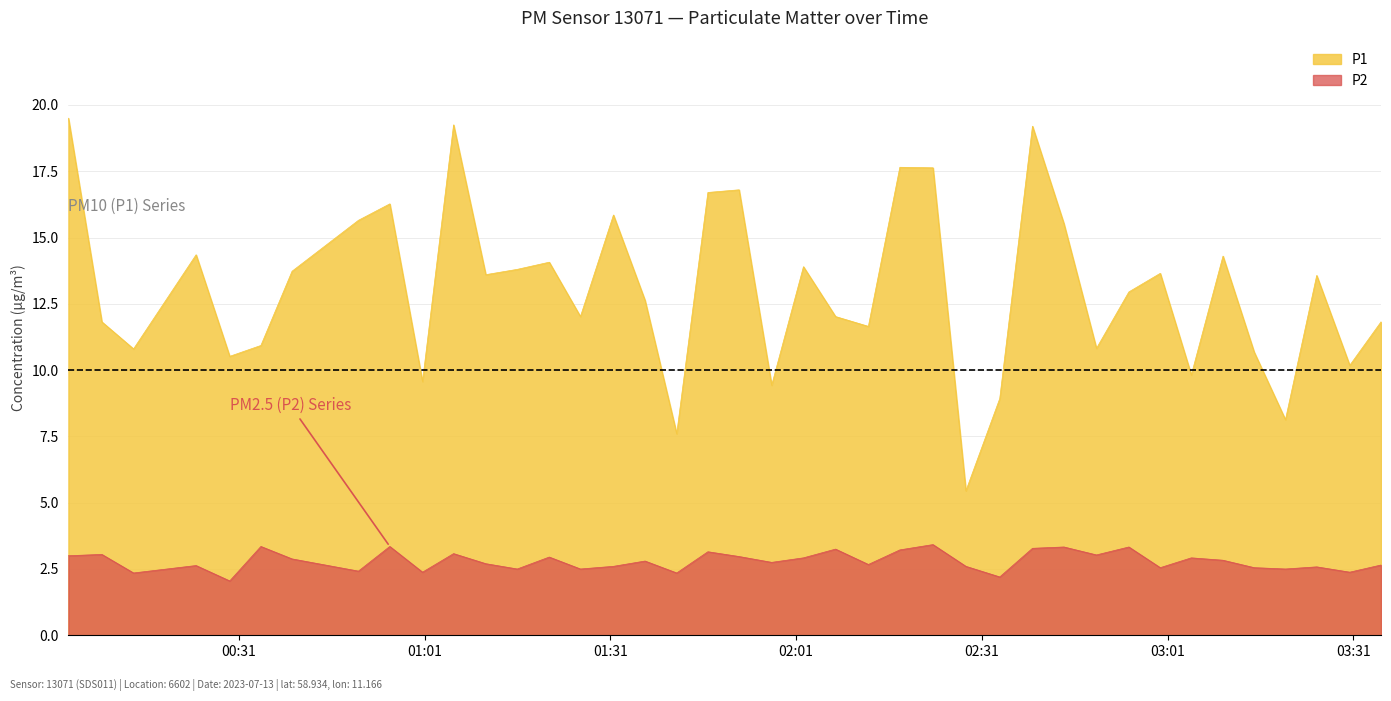

Reading left to right, what are all the values shown in this chart?

P1: 19.5	11.8	10.8	14.3	10.5	10.9	13.7	15.7	16.3	9.6	19.2	13.6	13.8	14.1	12.0	15.8	12.6	7.6	16.7	16.8	9.4	13.9	12.0	11.7	17.6	17.6	5.5	8.9	19.2	15.5	10.8	12.9	13.7	9.8	14.3	10.7	8.1	13.6	10.2	11.8
P2: 3.0	3.0	2.4	2.6	2.0	3.4	2.9	2.4	3.4	2.4	3.1	2.7	2.5	3.0	2.5	2.6	2.8	2.4	3.1	3.0	2.8	2.9	3.2	2.7	3.2	3.4	2.6	2.2	3.3	3.3	3.0	3.3	2.5	2.9	2.8	2.5	2.5	2.6	2.4	2.6